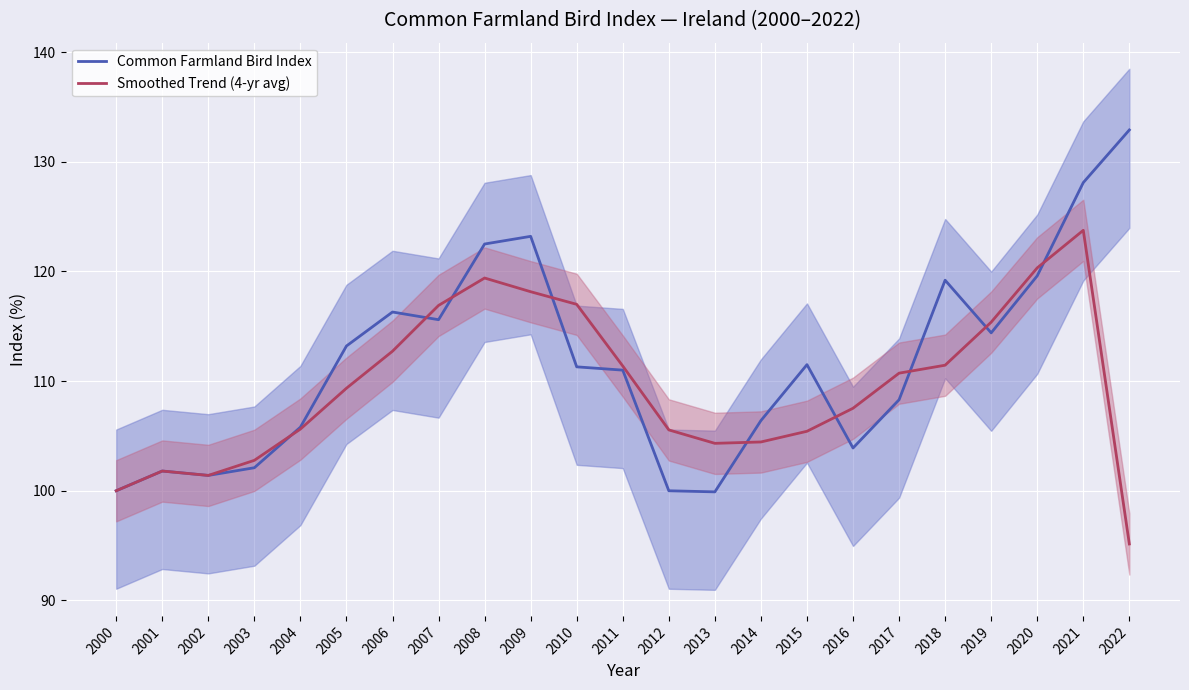

True or false: Common Farmland Bird Index has more than 2 points higher than both neighbors.

True